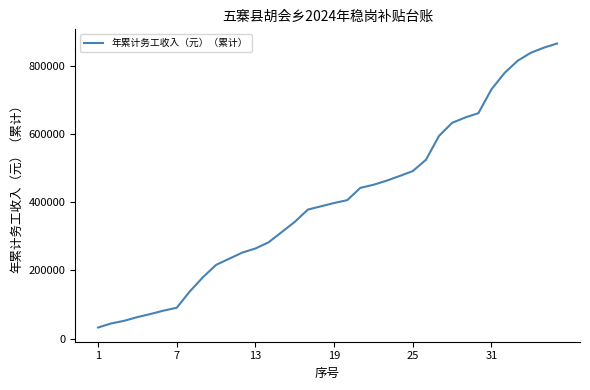

Reading left to right, list all the values displayed in this chart.

32577	44577	52377	63177	72177	82177	90577	138577	180166	216166	234166	252166	264166	282166	312166	342166	378166	387766	397366	405766	441766	450766	462766	476566	490966	523966	593966	632366	647966	660566	730566	778566	814204	837604	852604	864604